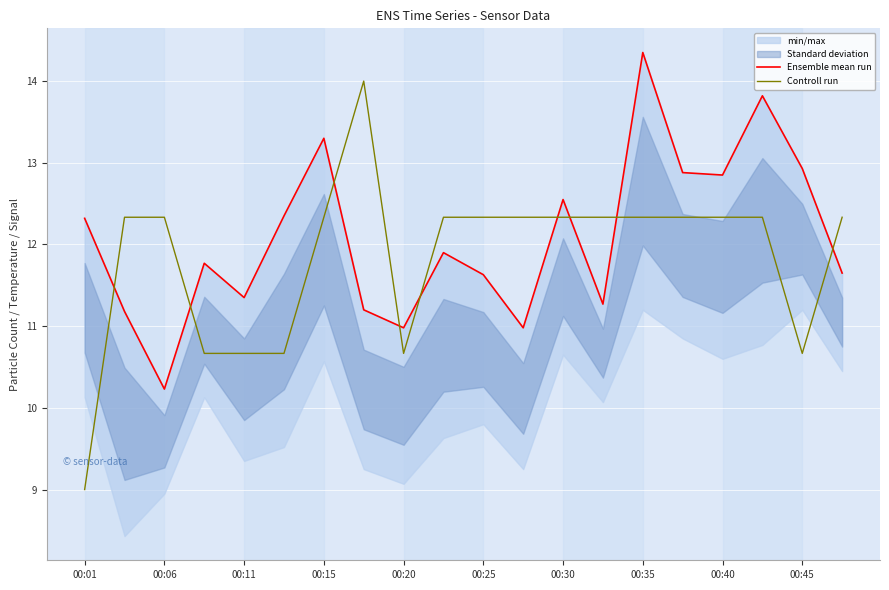

True or false: Controll run has a value of 12.3 at 00:25.

True